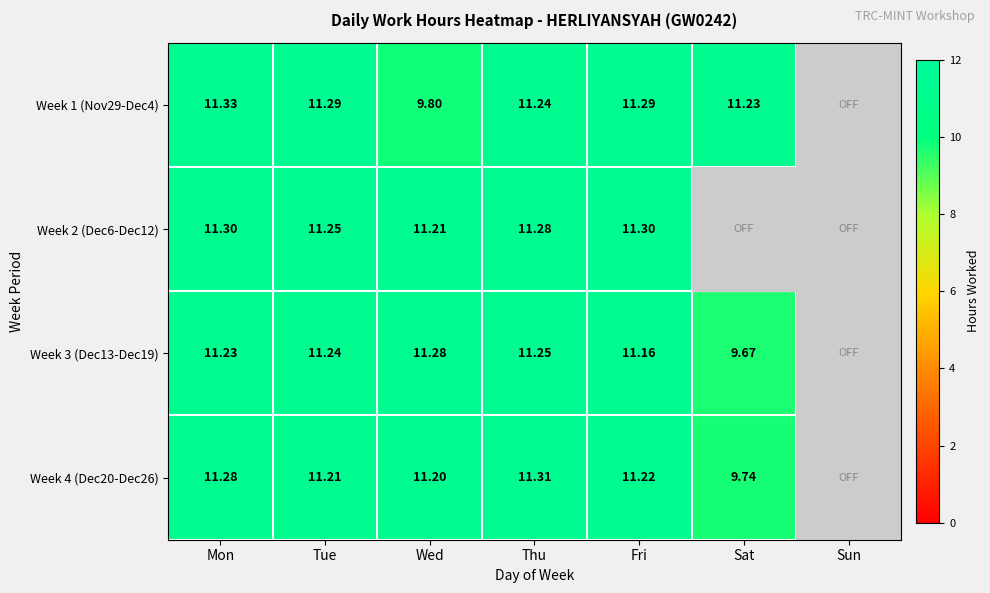

Is the value of Week 1 (Nov29-Dec4) at Wed greater than the value of Week 2 (Dec6-Dec12) at Tue?

No